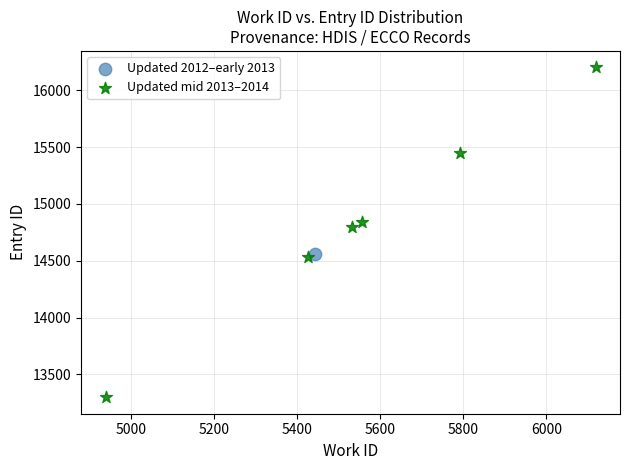

What are all the series names shown in the legend?

Updated 2012–early 2013, Updated mid 2013–2014